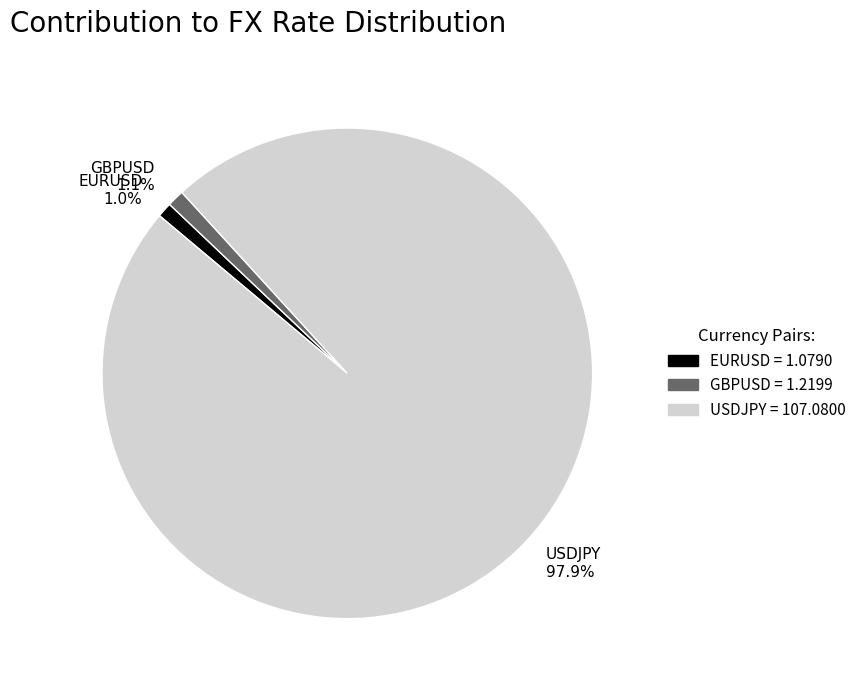

Count the number of slices in the pie.

3